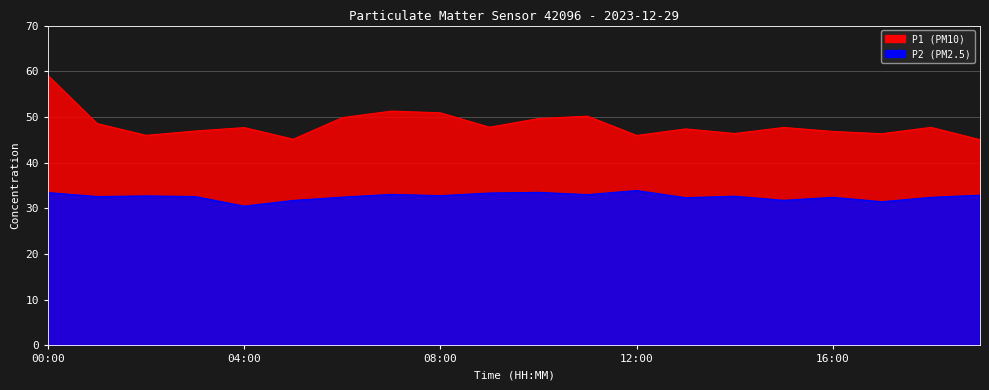

At which label is P1 closest to 52?

07:00